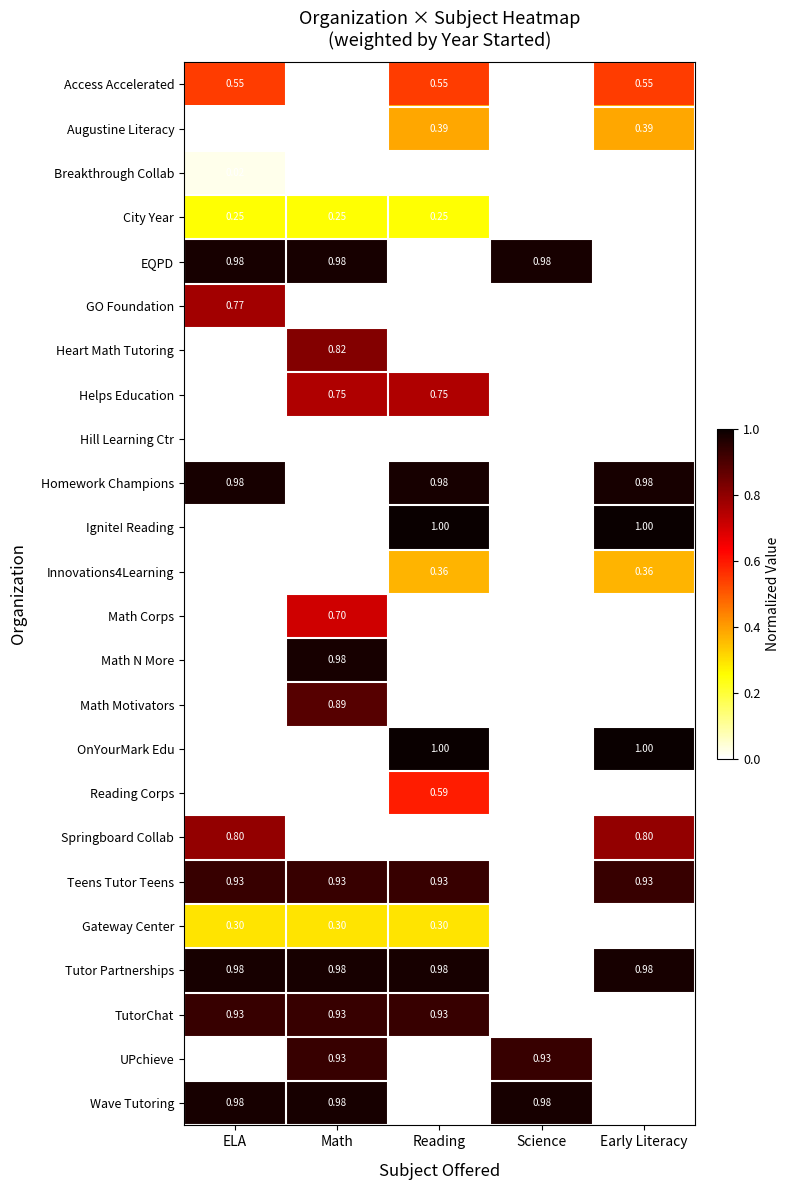

Which series has the largest total across all categories?

Tutor Partnerships